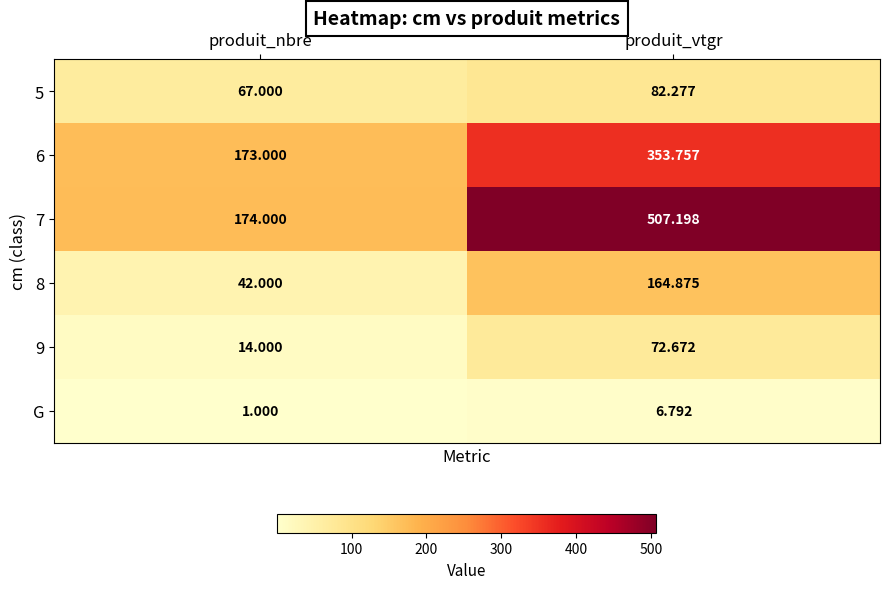

How many data points does each series have?

2